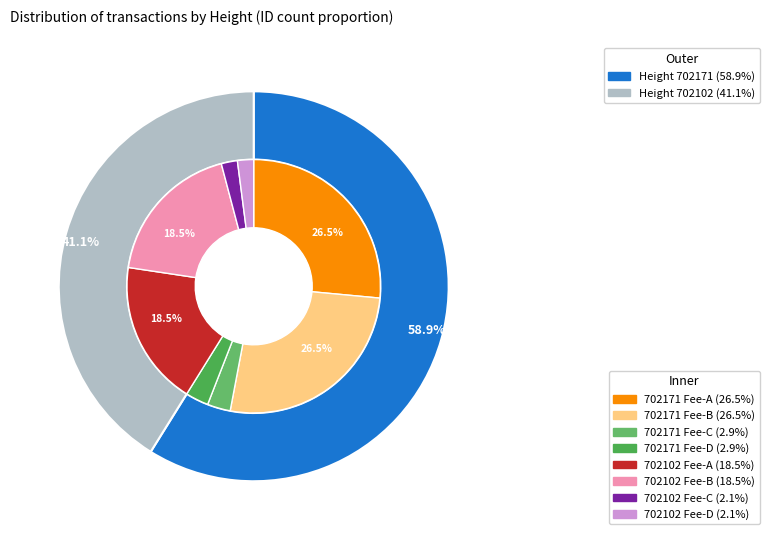

To the nearest percent, what percentage of the pie is 702102?

41%